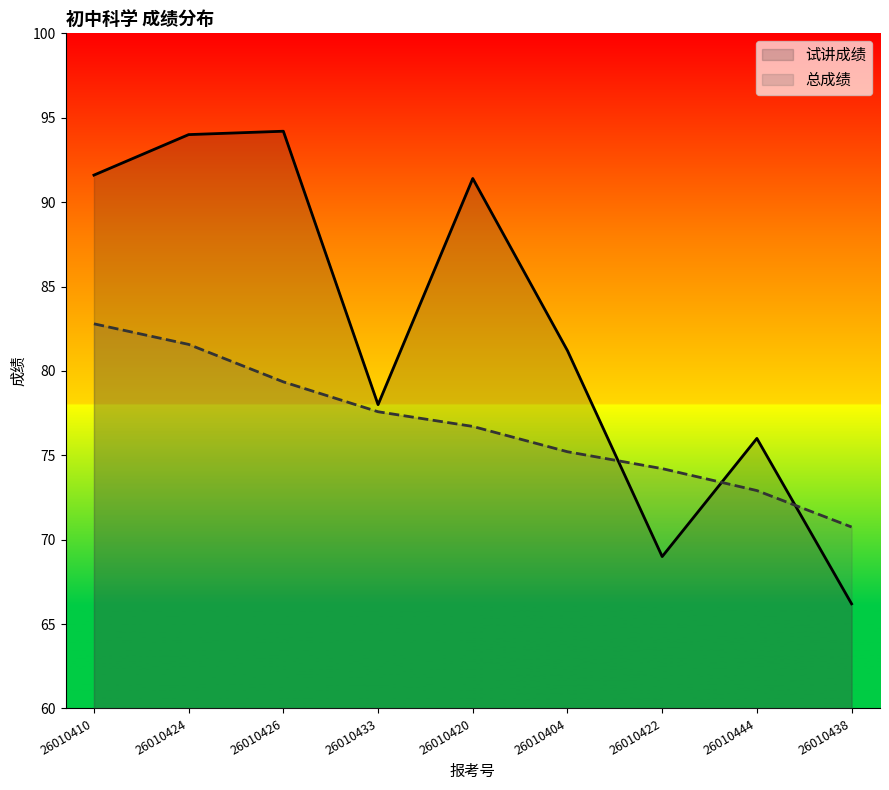

The value of 总成绩 at 26010426 is 24.6. True or false?

False